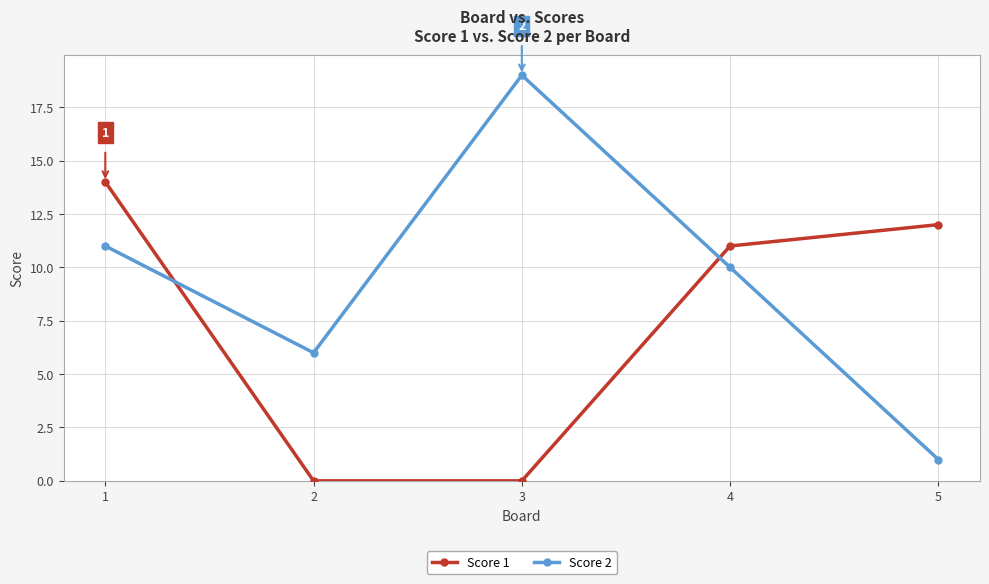

What is the maximum value shown in the chart?

19